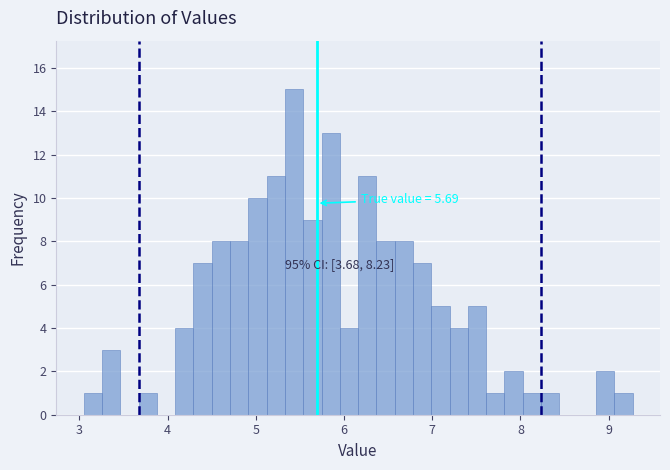

Around what value on the x-axis is the tallest bar? Give the approximate position of its centre, as read against the axis.

5.4